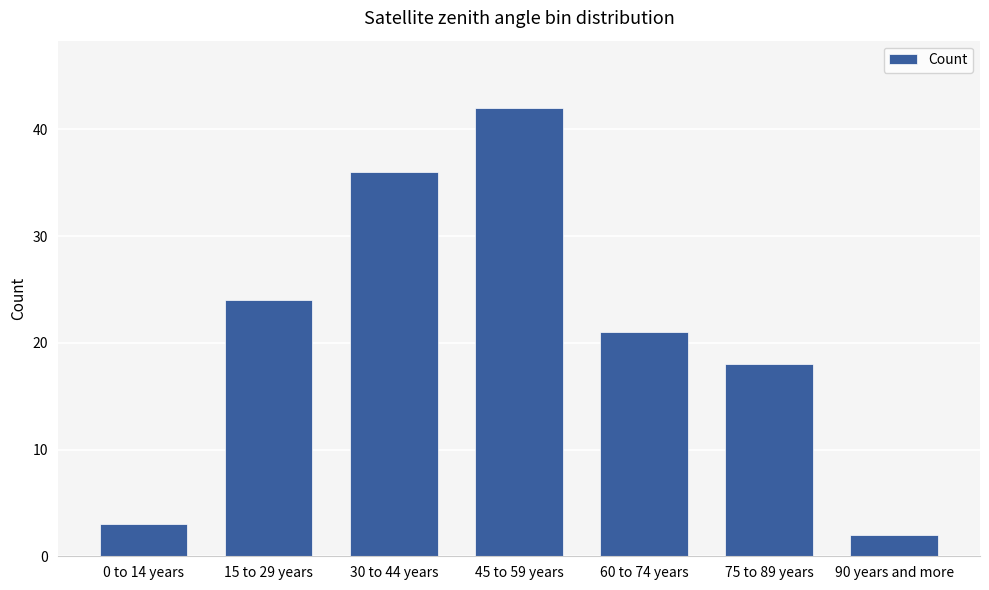

What is the difference between the values at 90 years and more and 45 to 59 years?

40